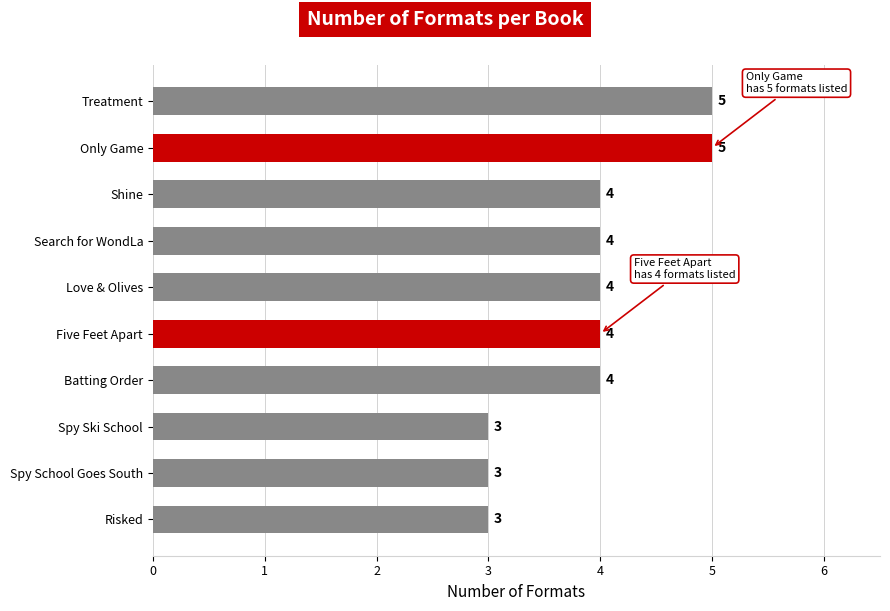

Reading top to bottom, what are all the values shown in this chart?

5	5	4	4	4	4	4	3	3	3